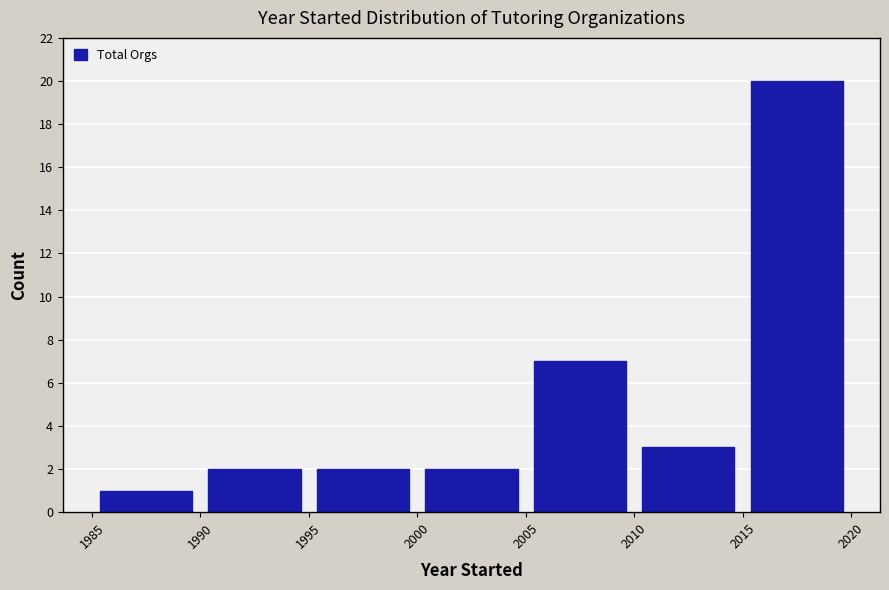

Over which range of the x-axis is the bar tallest?

2015 to 2020